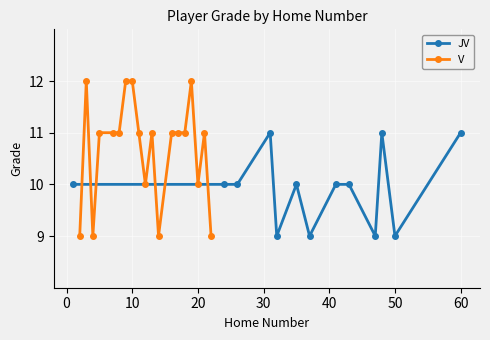

Reading left to right, transcribe all the data shown in this chart.

9	12	9	11	11	11	12	12	11	10	11	9	11	11	11	12	10	11	9